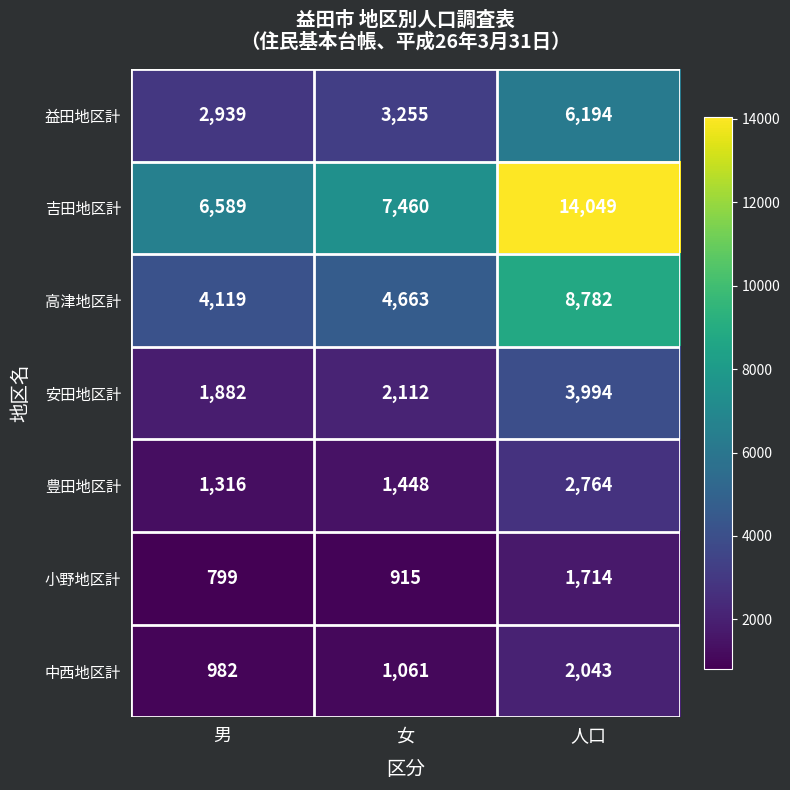

Reading left to right, transcribe all the data shown in this chart.

益田地区計: 2939	3255	6194
吉田地区計: 6589	7460	14049
高津地区計: 4119	4663	8782
安田地区計: 1882	2112	3994
豊田地区計: 1316	1448	2764
小野地区計: 799	915	1714
中西地区計: 982	1061	2043